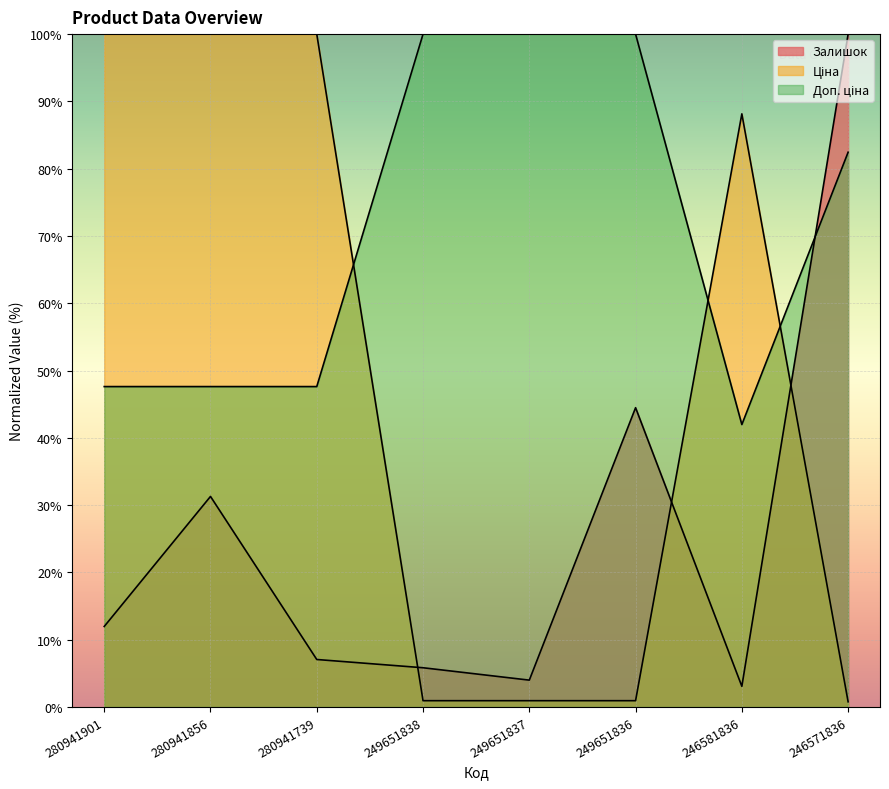

What is the sum of the Залишок values at 246581836 and 246571836?

103.1